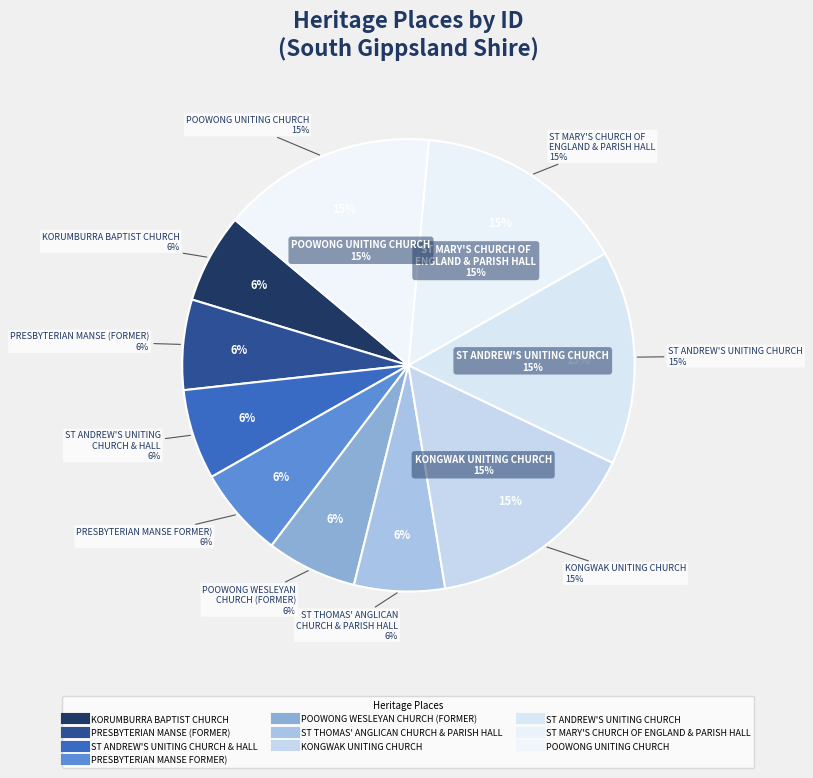

Which slice is the smallest?

KORUMBURRA BAPTIST CHURCH